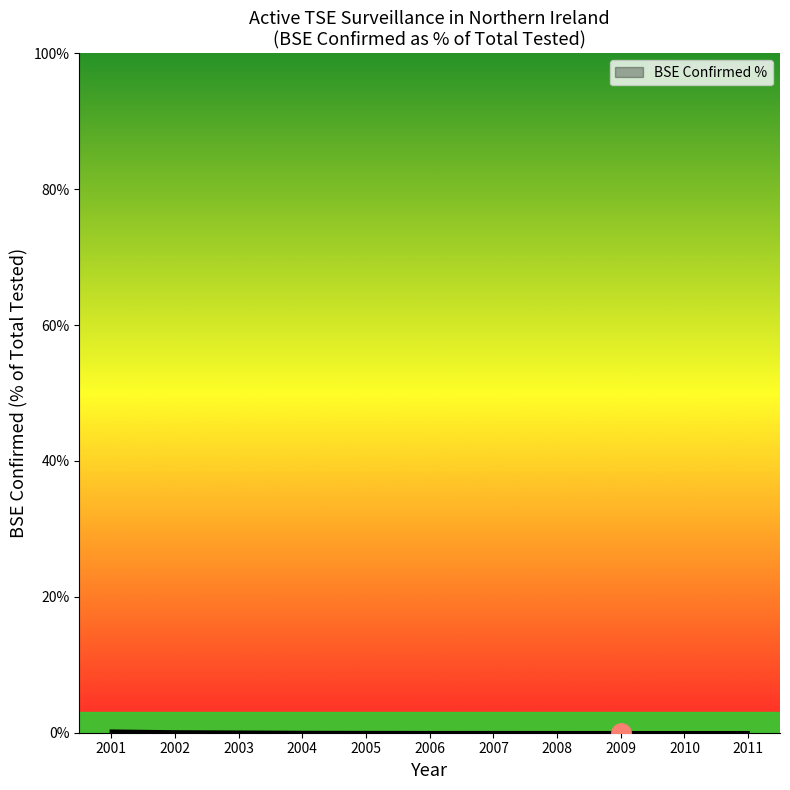

What is the change in value from 2002 to 2006?

-0.1